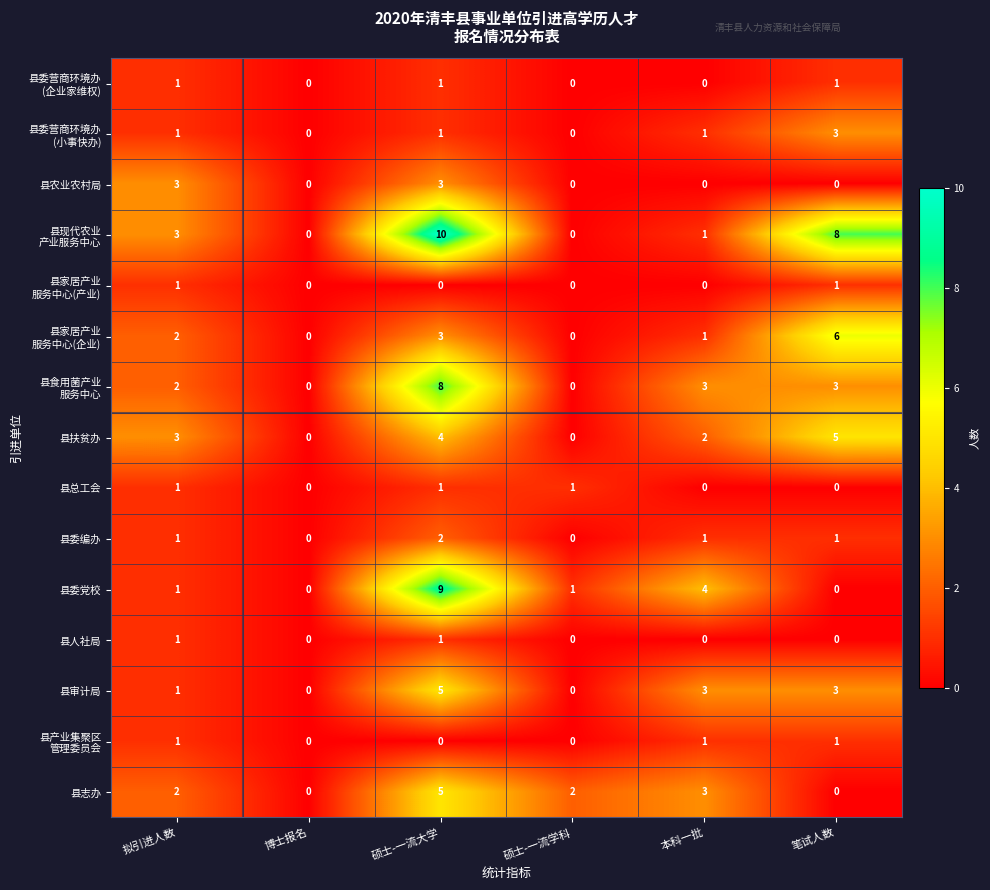

What is the greatest value displayed?

10